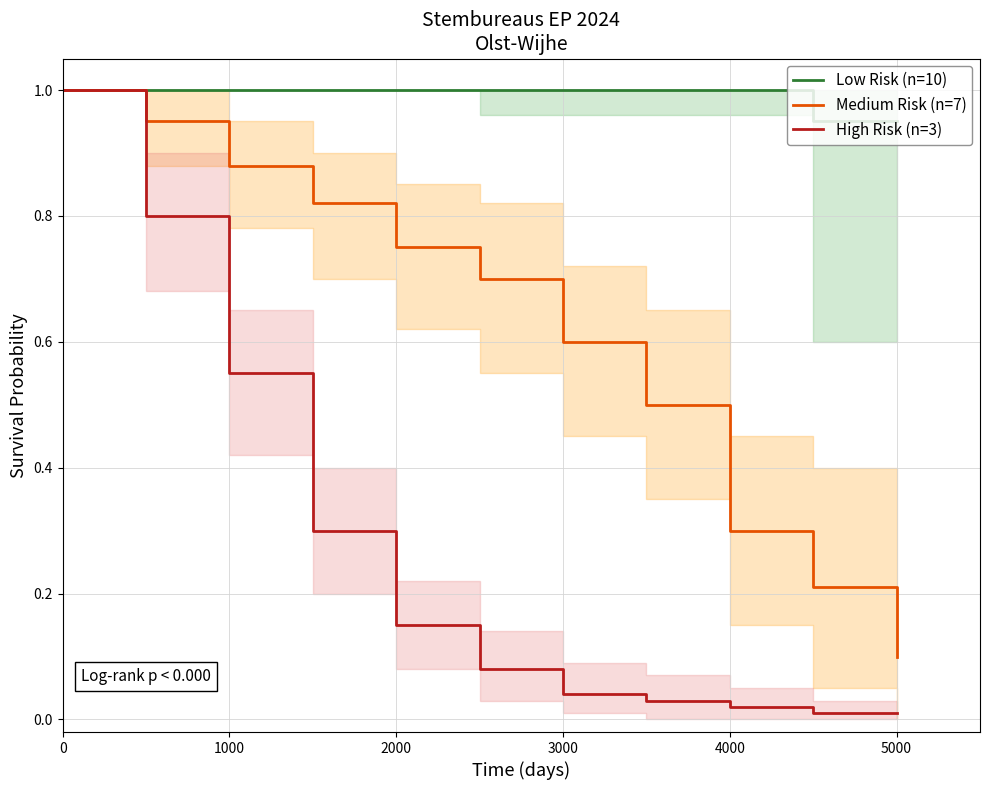

True or false: High Risk (n=3) and Low Risk (n=10) cross at least once.

False